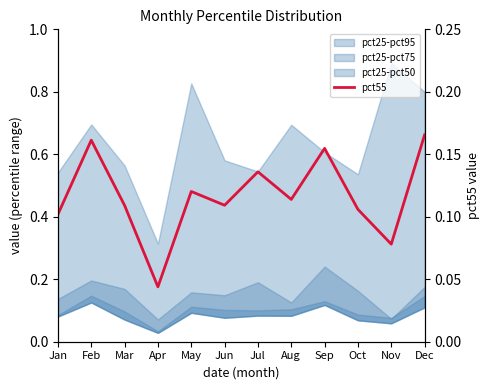

Rank the categories by value from lowest to highest.

Apr, Nov, Jan, Oct, Mar, Jun, Aug, May, Jul, Sep, Feb, Dec